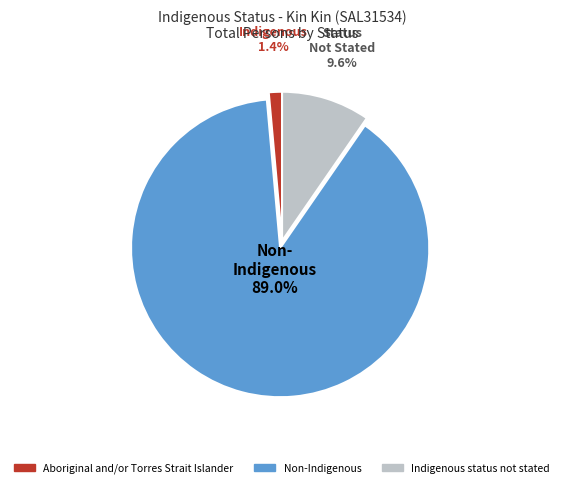

Do Indigenous status not stated and Non-Indigenous together represent more than half of the pie?

Yes